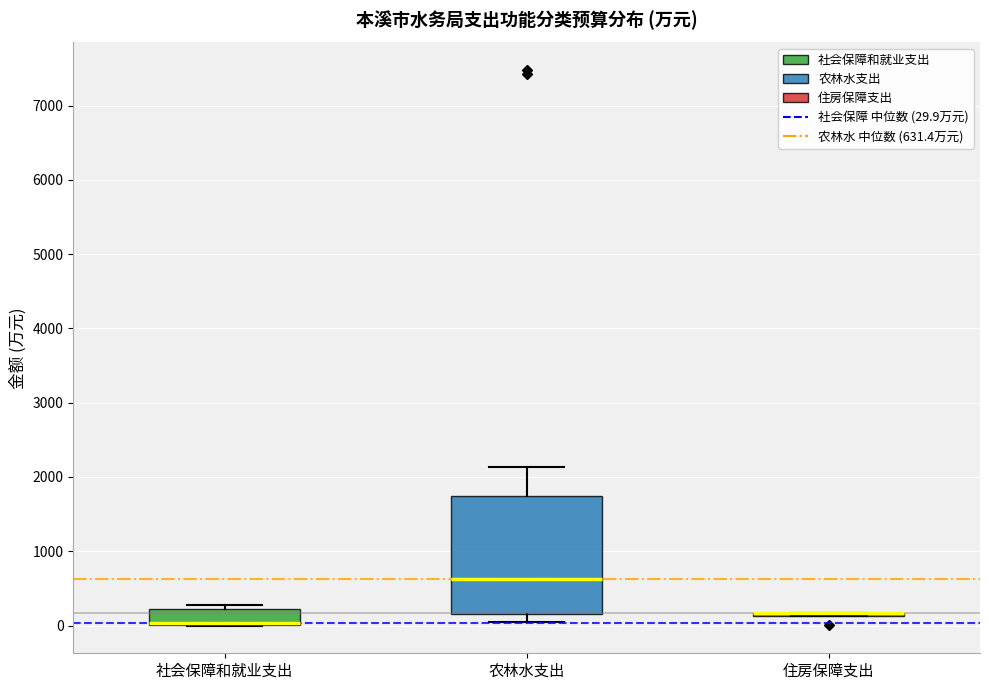

Reading left to right, transcribe this box plot: for each box, give where its median line is, the range the box spans, and where its two whiskers end, as read against the y-axis. The values are not printed on the chart, so give them approximately, as read against the axis.

社会保障和就业支出: median 0 (drawn on the box's lower edge), box 0 to 200, whiskers 0 to 300
农林水支出: median 600, box 200 to 1700, whiskers 0 to 2100
住房保障支出: box collapsed to a line at 200, whiskers 100 to 200